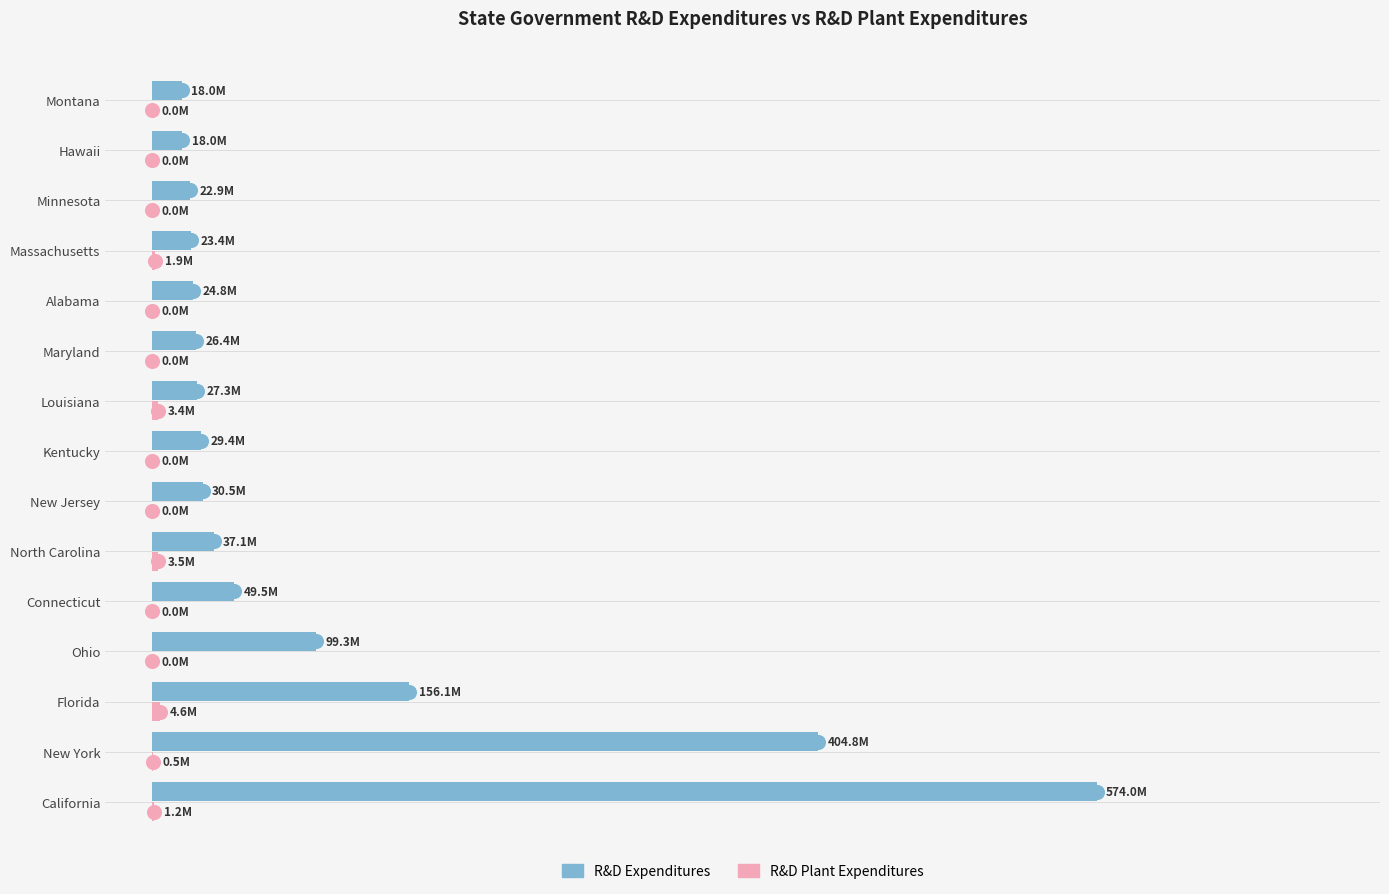

What are all the series names shown in the legend?

R&D Expenditures, R&D Plant Expenditures